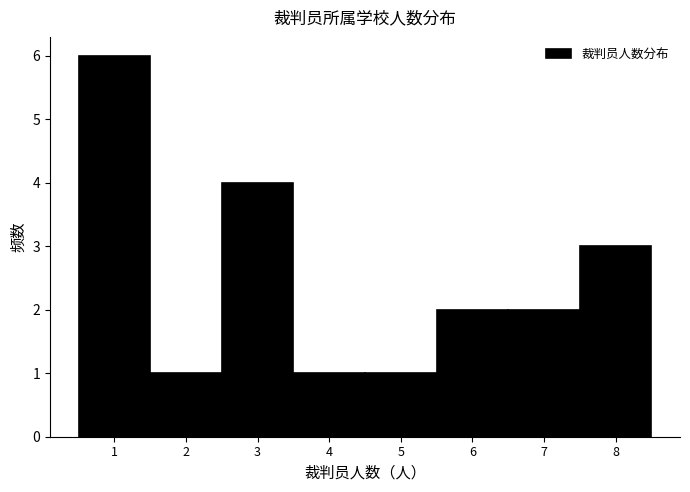

Reading left to right, list every bar in this chart as the range it spans on the x-axis followed by its height. The values are not printed on the chart, so give them approximately, as read against the axis.

0.5 to 1.5: 6
1.5 to 2.5: 1
2.5 to 3.5: 4
3.5 to 4.5: 1
4.5 to 5.5: 1
5.5 to 6.5: 2
6.5 to 7.5: 2
7.5 to 8.5: 3